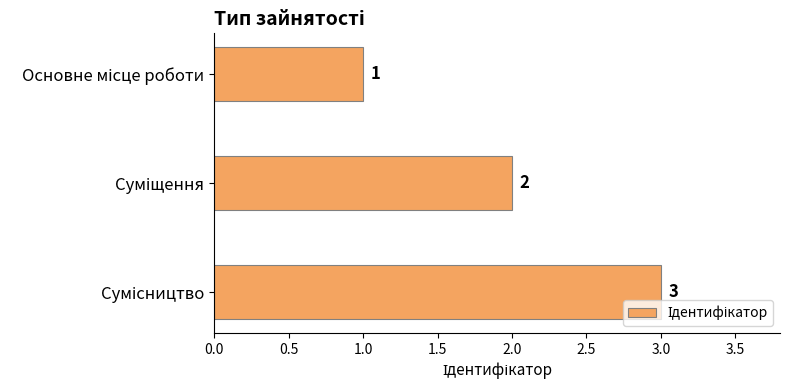

What is the smallest value displayed?

1